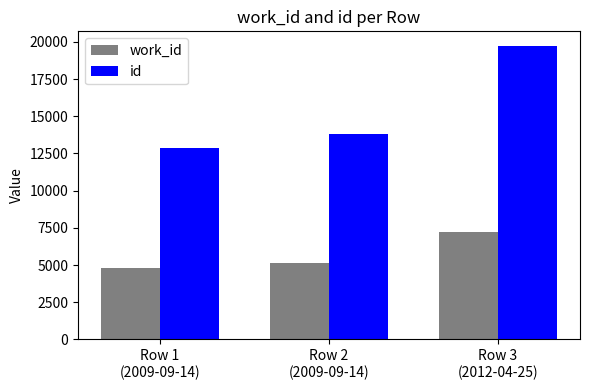

The value of id at Row 1
(2009-09-14) is 21947. True or false?

False